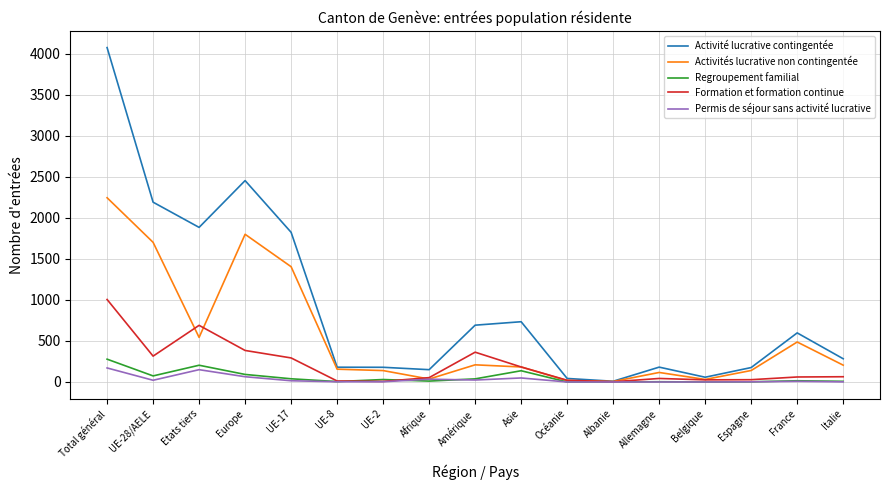

What is the greatest value displayed?

4073